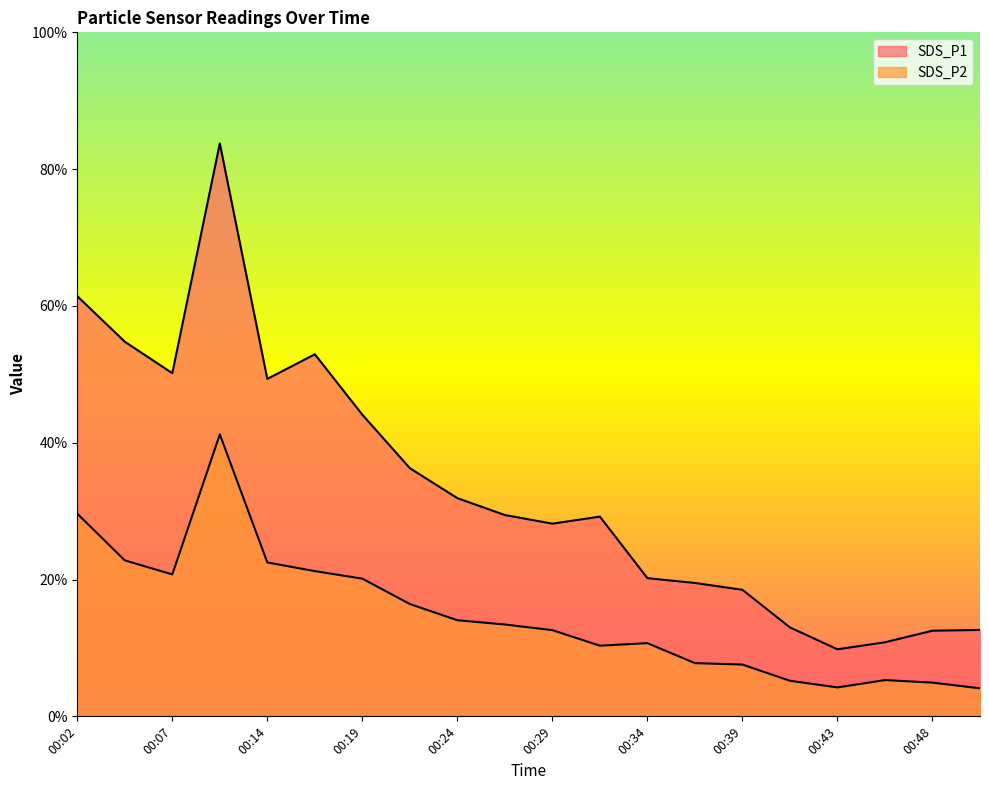

Rank the series by their maximum value, from lowest to highest.

SDS_P2, SDS_P1